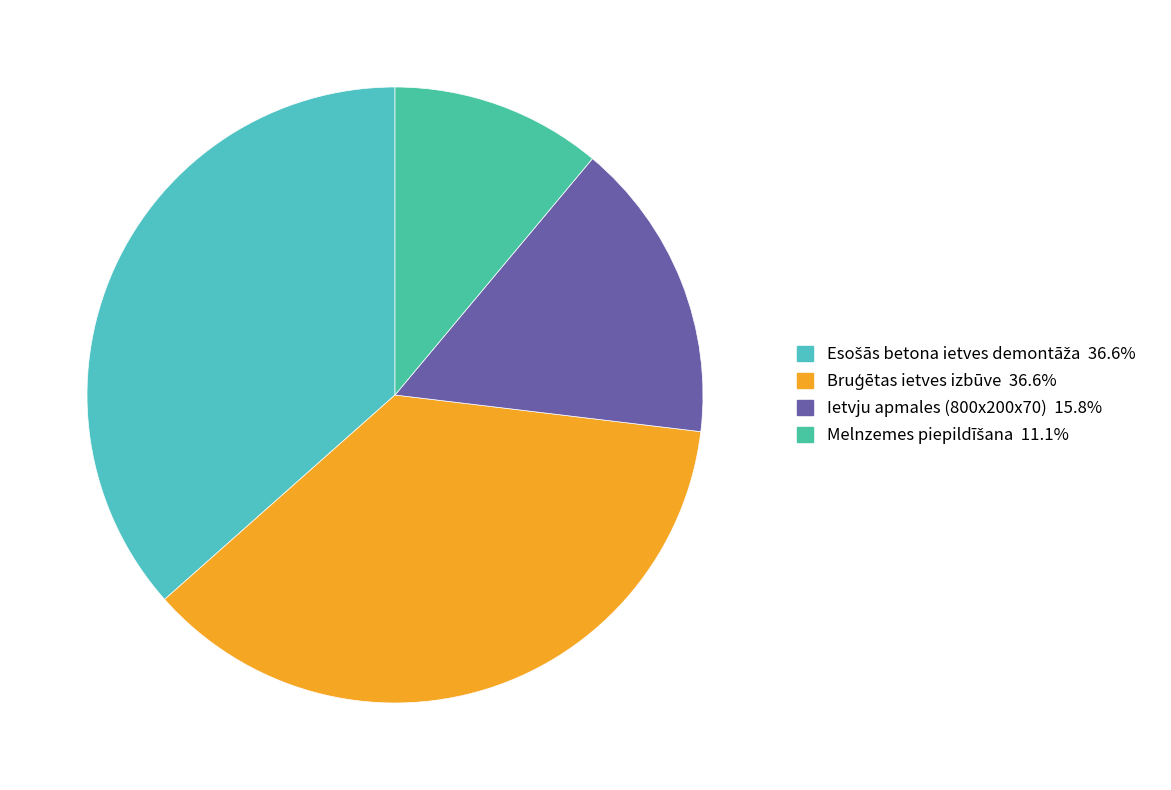

How many slices are in this pie chart?

4